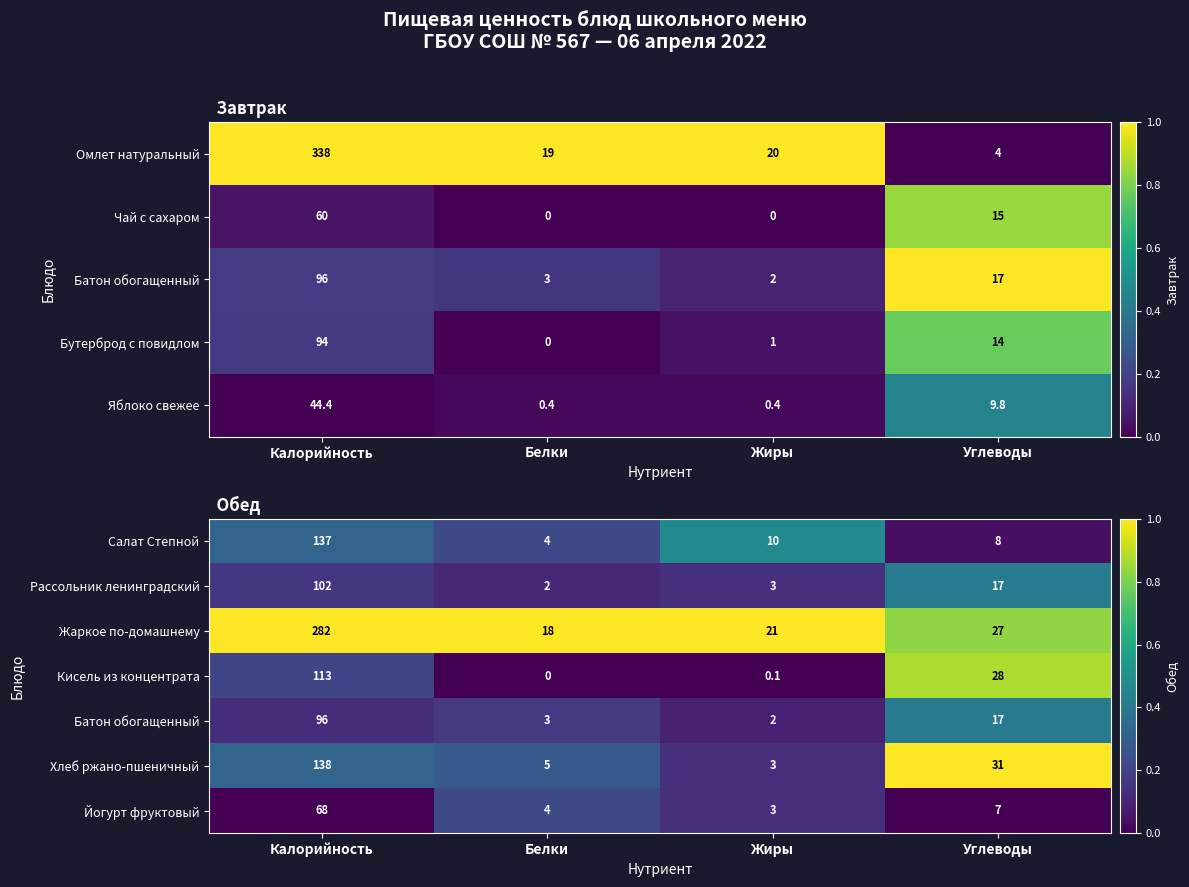

At which label is Кисель из концентрата closest to 56?

Углеводы